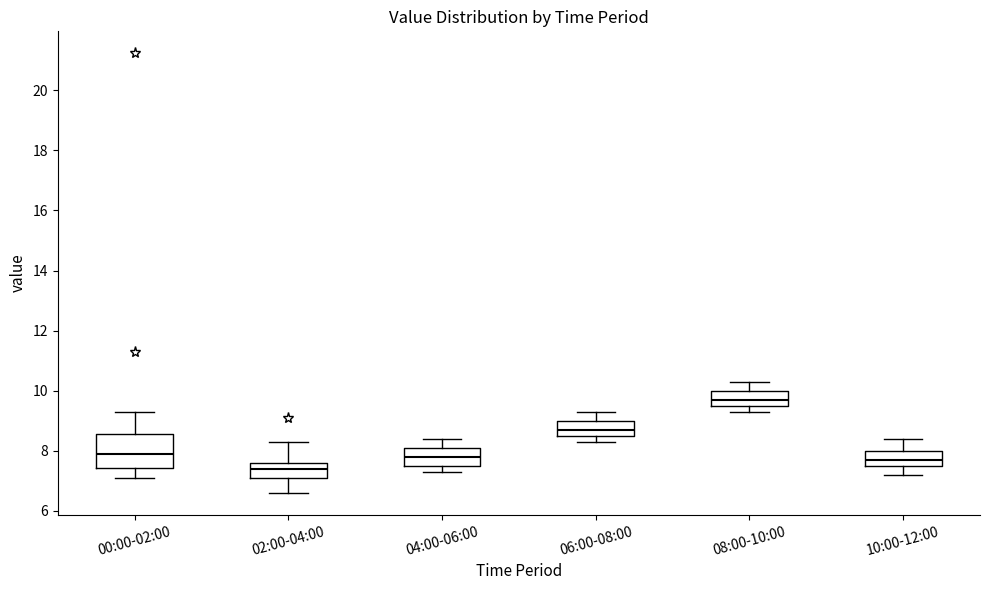

Reading left to right, transcribe this box plot: for each box, give where its median line is, the range the box spans, and where its two whiskers end, as read against the y-axis. The values are not printed on the chart, so give them approximately, as read against the axis.

00:00-02:00: median 8.0, box 7.4 to 8.6, whiskers 7.2 to 9.4
02:00-04:00: median 7.4, box 7.2 to 7.6, whiskers 6.6 to 8.4
04:00-06:00: median 7.8, box 7.6 to 8.2, whiskers 7.4 to 8.4
06:00-08:00: median 8.8, box 8.6 to 9.0, whiskers 8.4 to 9.4
08:00-10:00: median 9.8, box 9.6 to 10.0, whiskers 9.4 to 10.4
10:00-12:00: median 7.8, box 7.6 to 8.0, whiskers 7.2 to 8.4